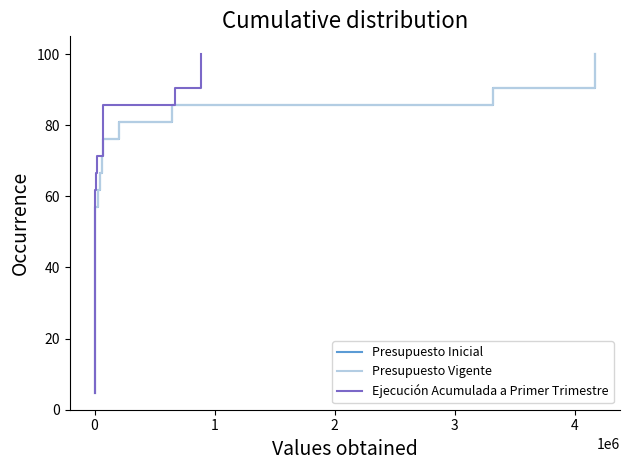

What are all the series names shown in the legend?

Presupuesto Inicial, Presupuesto Vigente, Ejecución Acumulada a Primer Trimestre